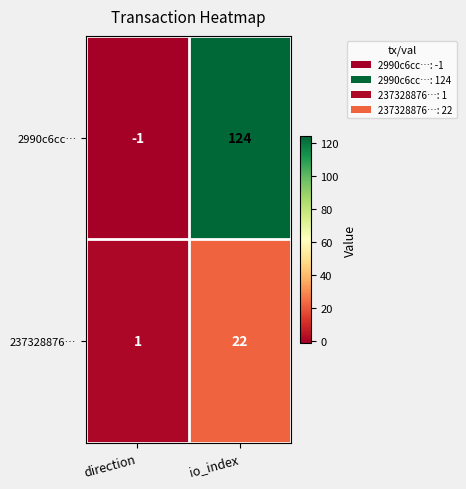

Rank the series by their average value, from lowest to highest.

237328876…, 2990c6cc…